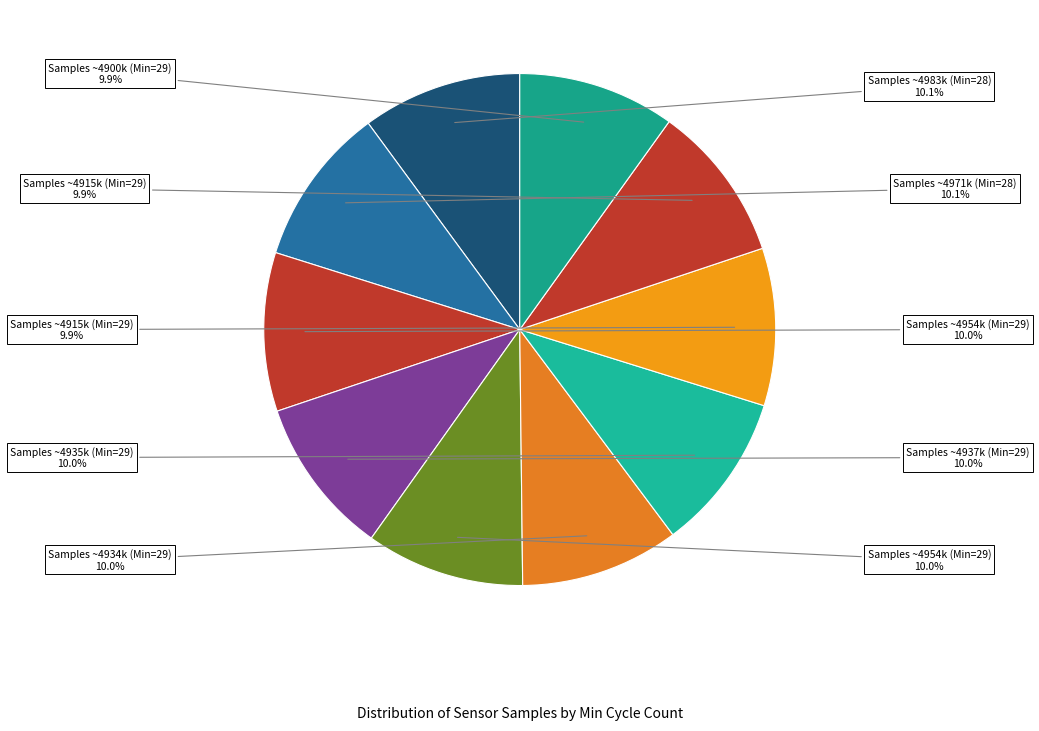

How many slices are in this pie chart?

10